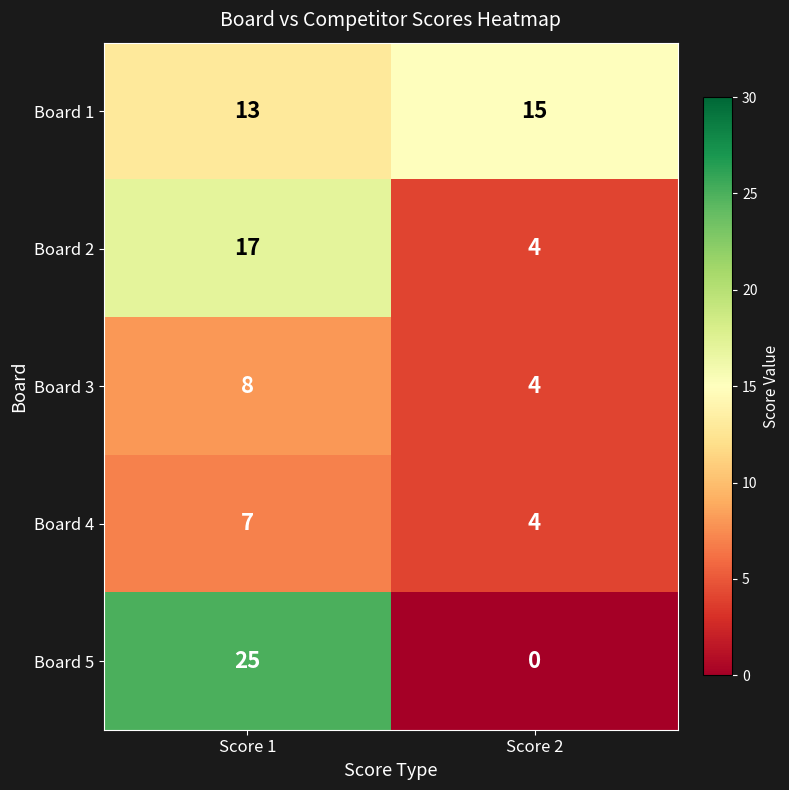

Which category has the highest value in the Board 2 series?

Score 1